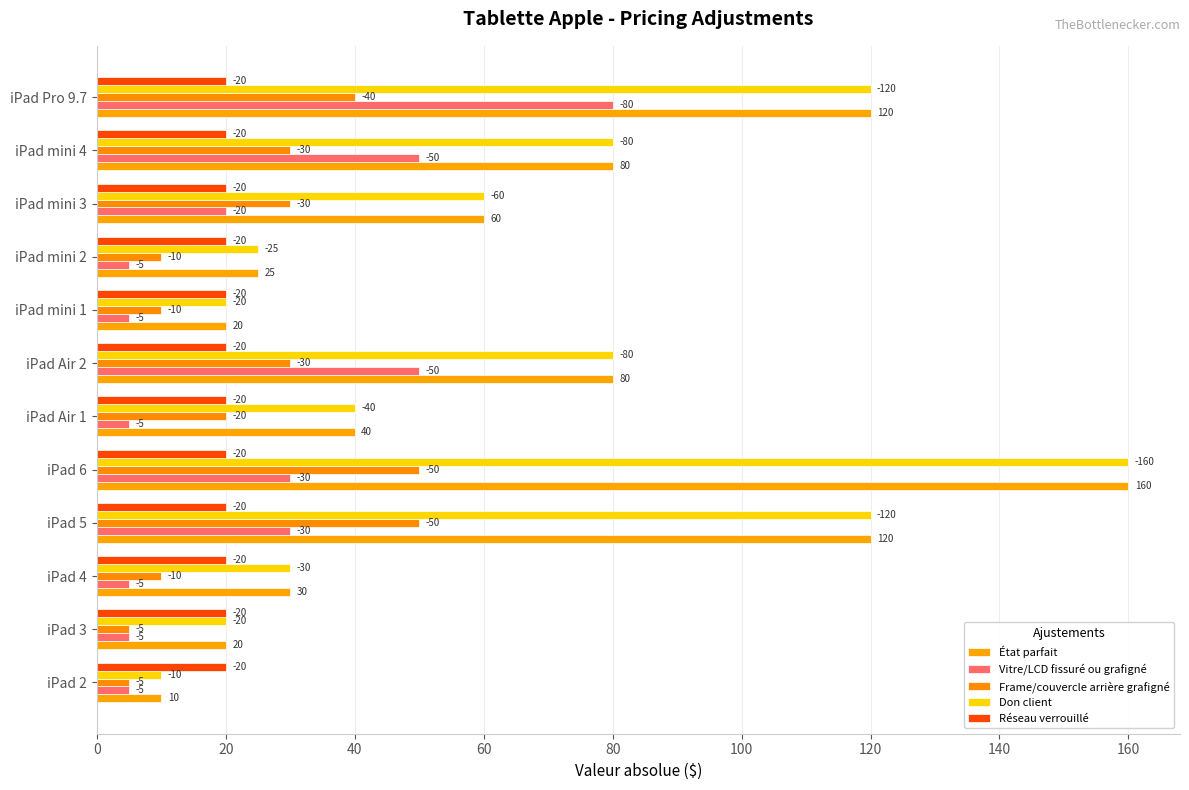

What is the sum of all Don client values?

765.0